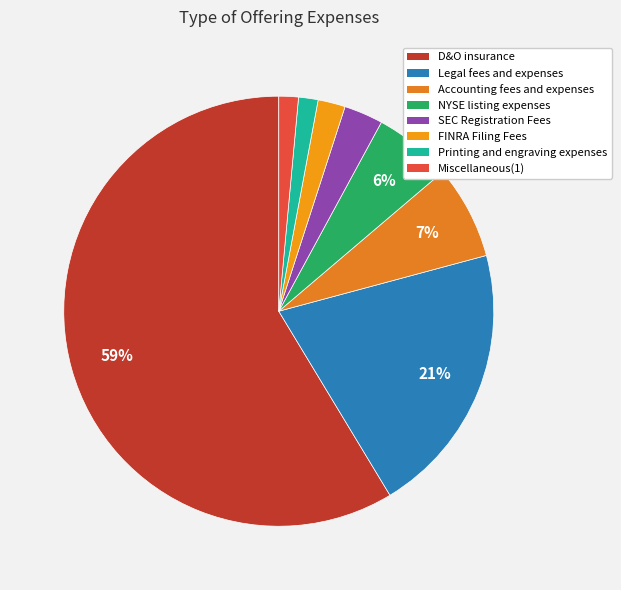

Which slice is the largest?

D&O insurance